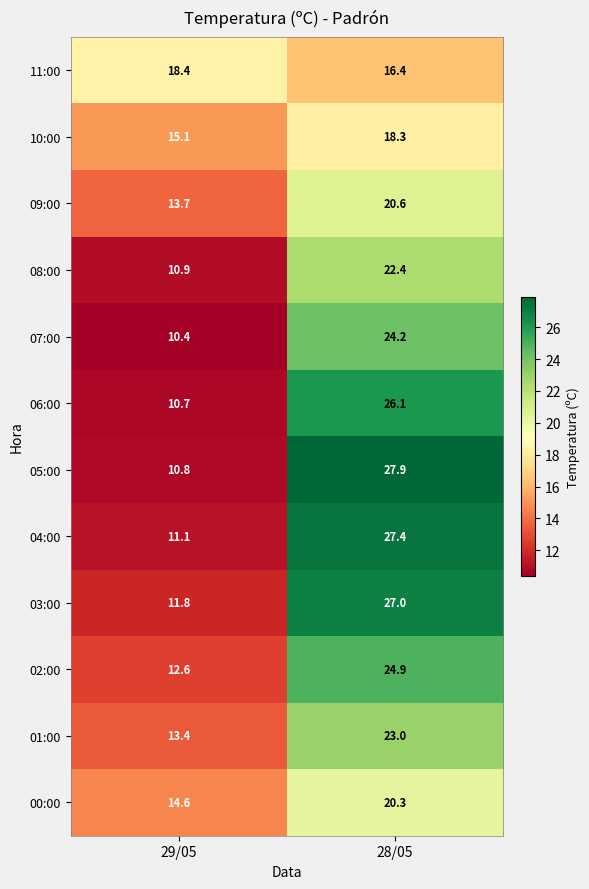

Count the number of categories in the chart.

2